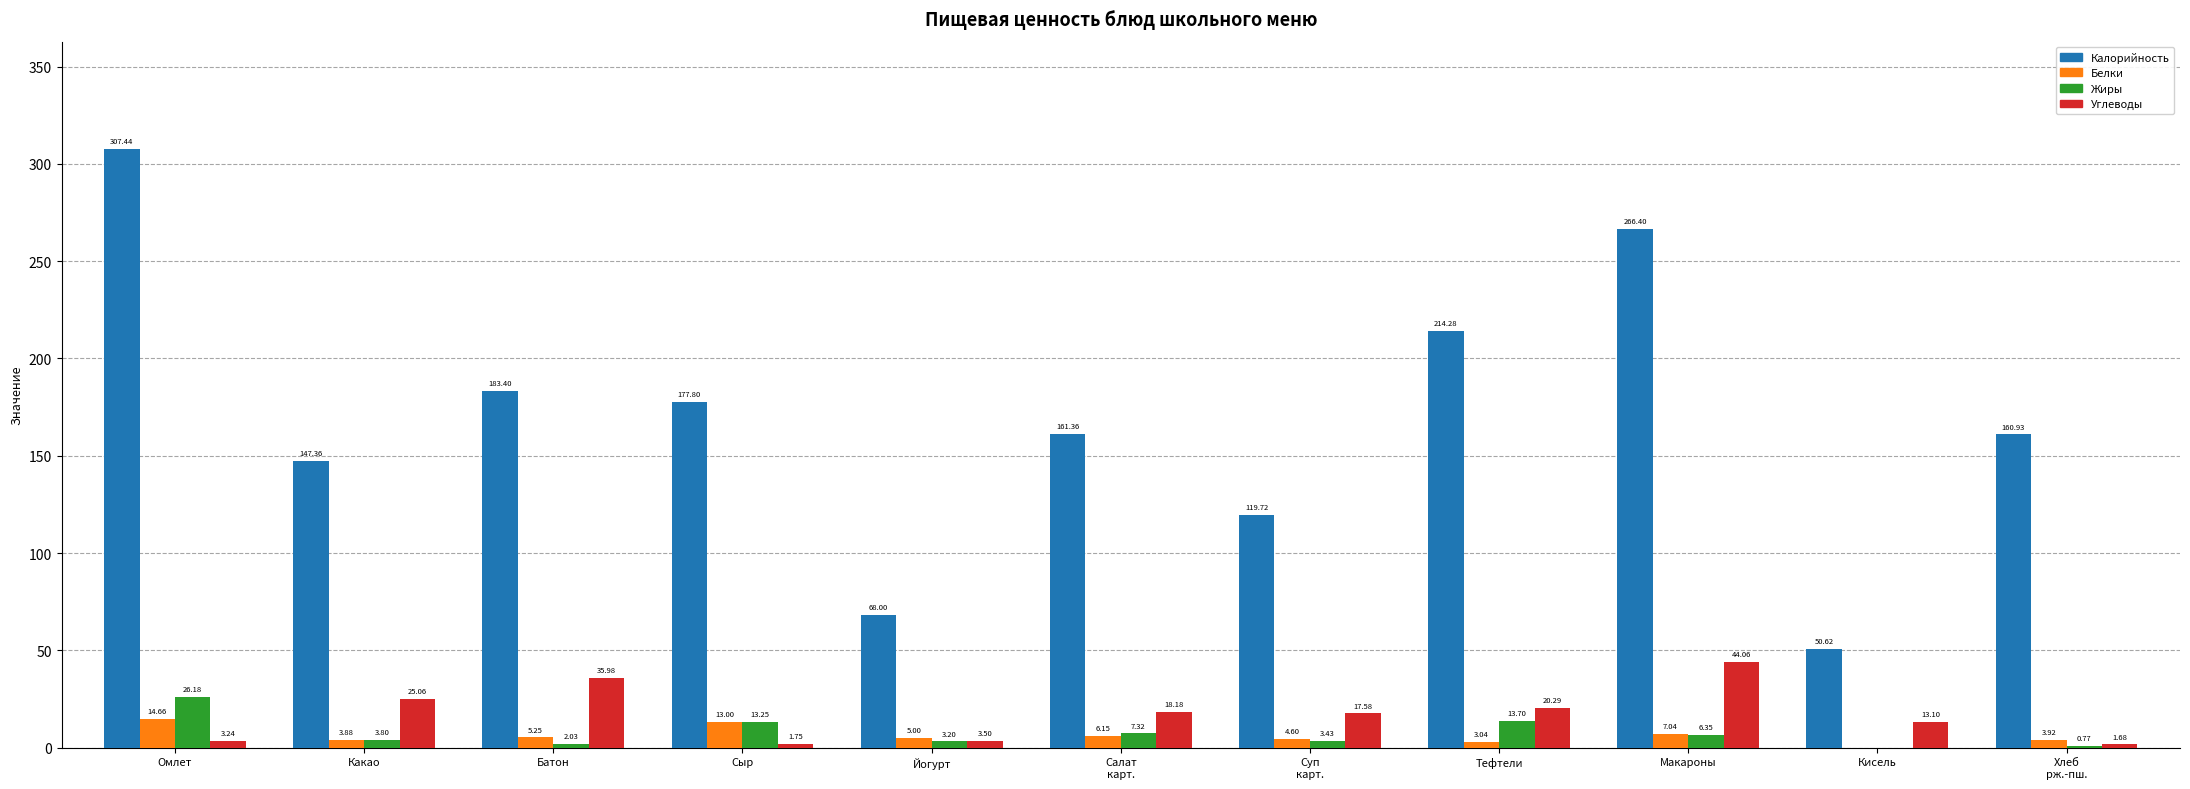

What is the sum of the Жиры values at Омлет and Тефтели?

39.9